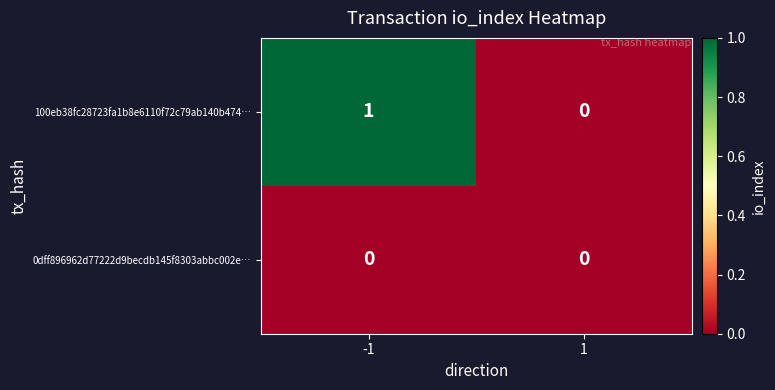

Reading left to right, extract all data points from this chart.

100eb38fc28723fa1b8e6110f72c79ab140b474…: -1=1	1=0
0dff896962d77222d9becdb145f8303abbc002e…: -1=0	1=0